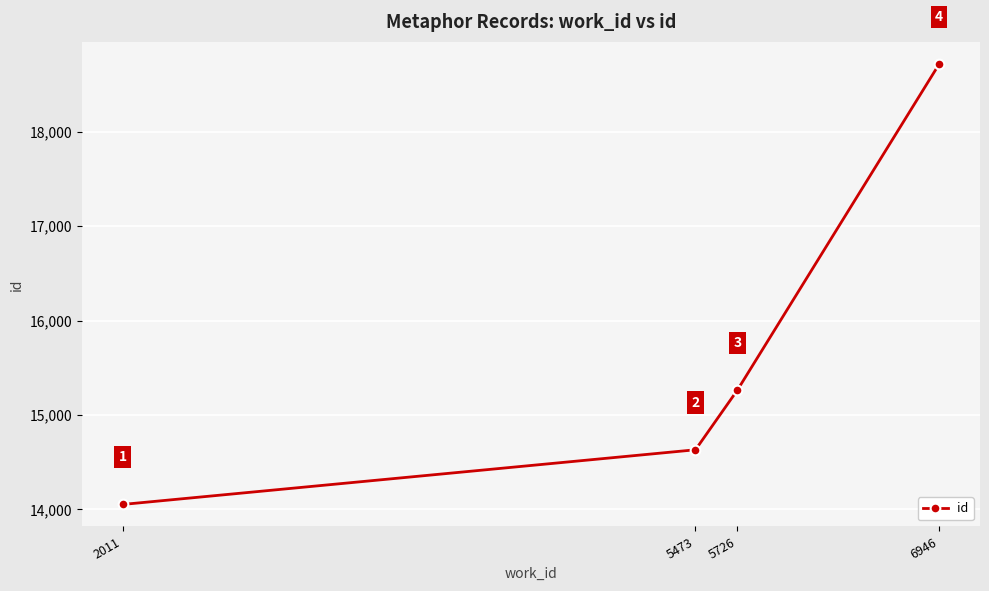

At which label is the value closest to 16384?

5726